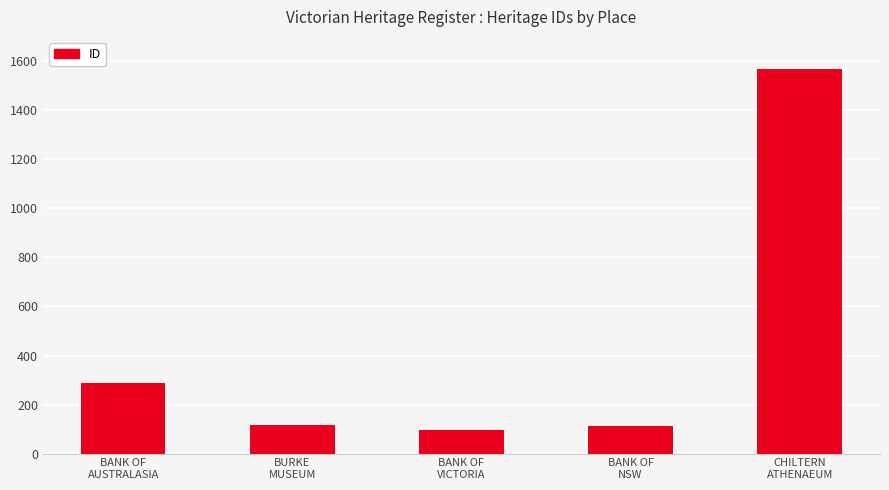

What is the value of the 4th bar from the left?

112